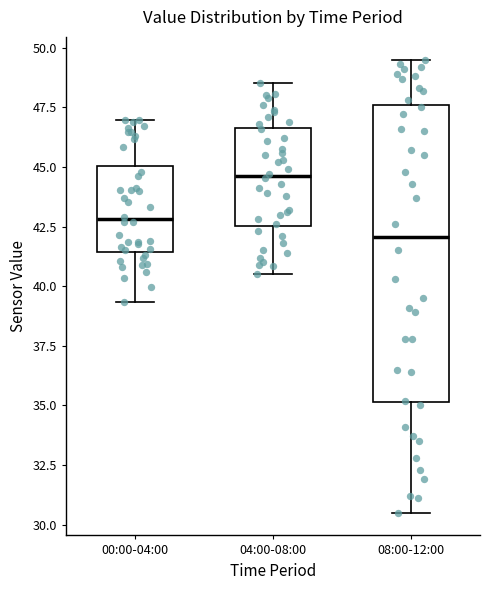

Comparing the boxes themselves (not the whiskers), which one is the tallest?

08:00-12:00